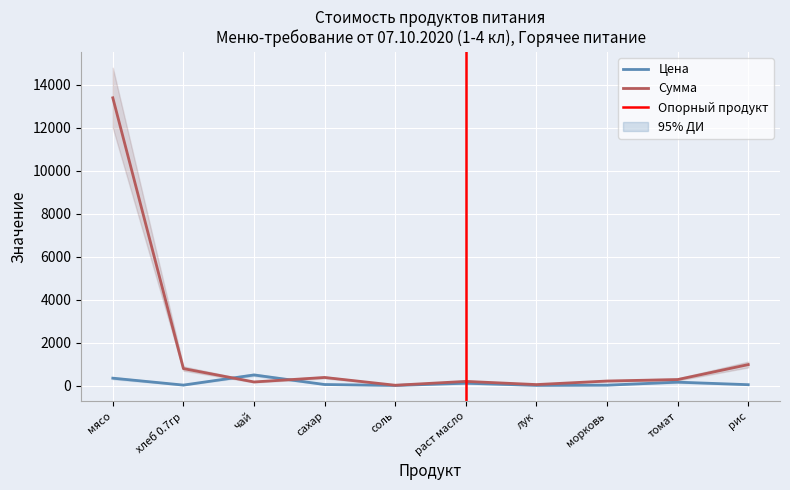

Where do Цена and Сумма first cross each other?

хлеб 0.7гр and чай